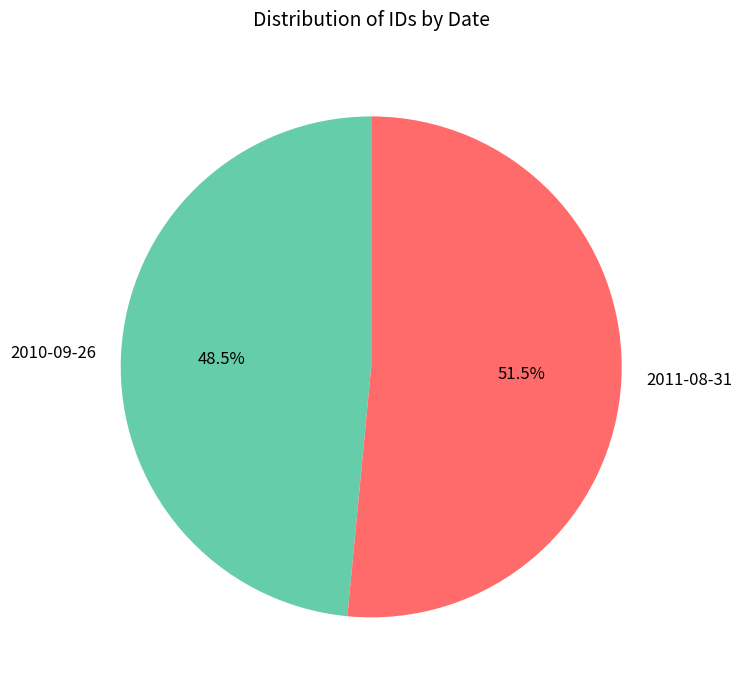

Which has a higher value, 2010-09-26 or 2011-08-31?

2011-08-31